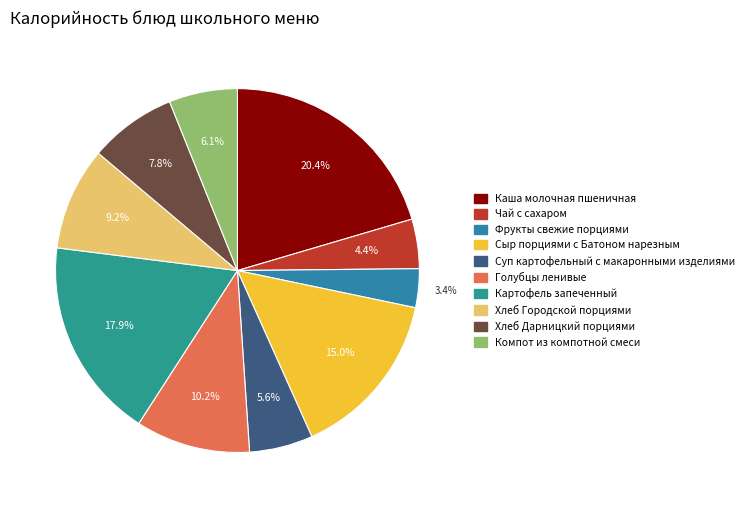

Rank the categories by value from lowest to highest.

Фрукты свежие порциями, Чай с сахаром, Суп картофельный с макаронными изделиями, Компот из компотной смеси, Хлеб Дарницкий порциями, Хлеб Городской порциями, Голубцы ленивые, Сыр порциями с Батоном нарезным, Картофель запеченный, Каша молочная пшеничная